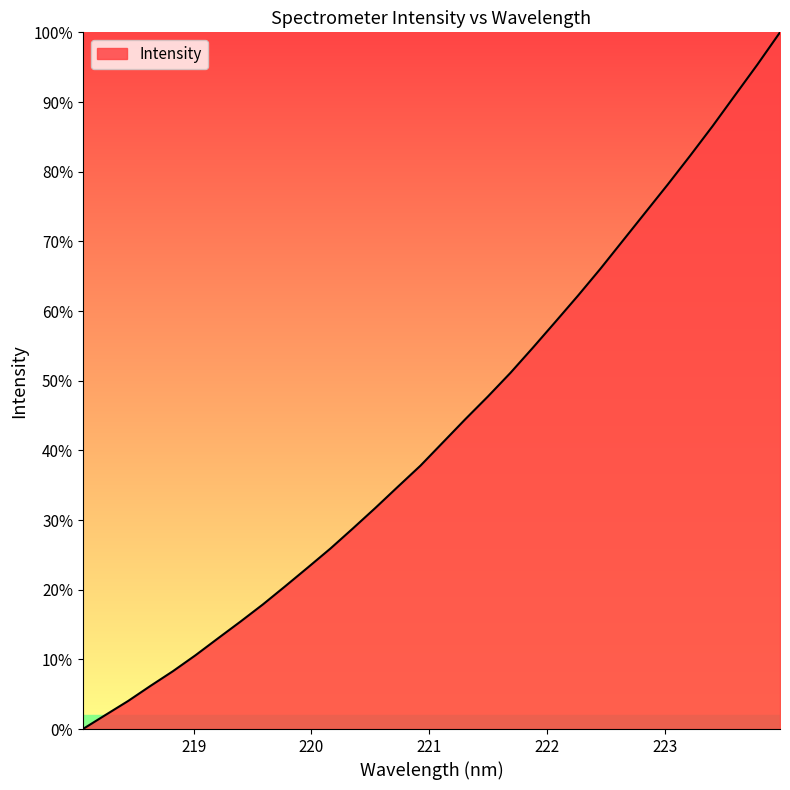

What is the difference between the maximum and minimum values?

100.0